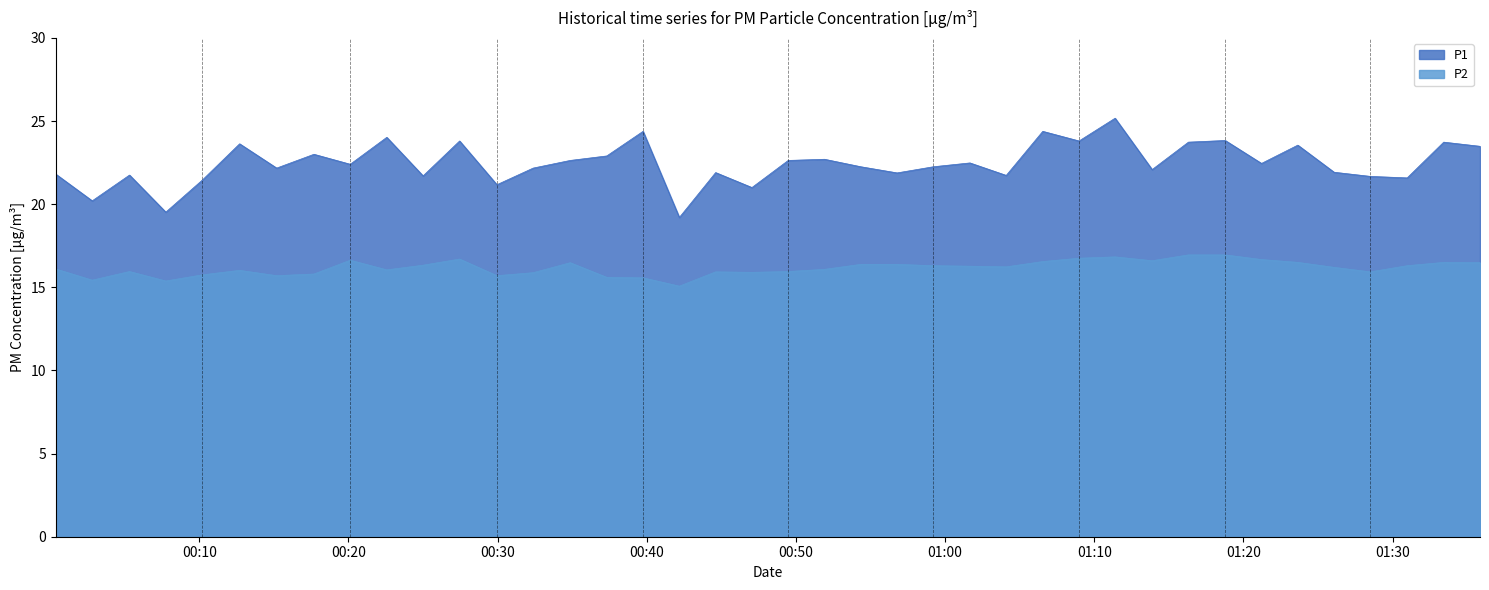

Which series has the largest range (max minus min)?

P1